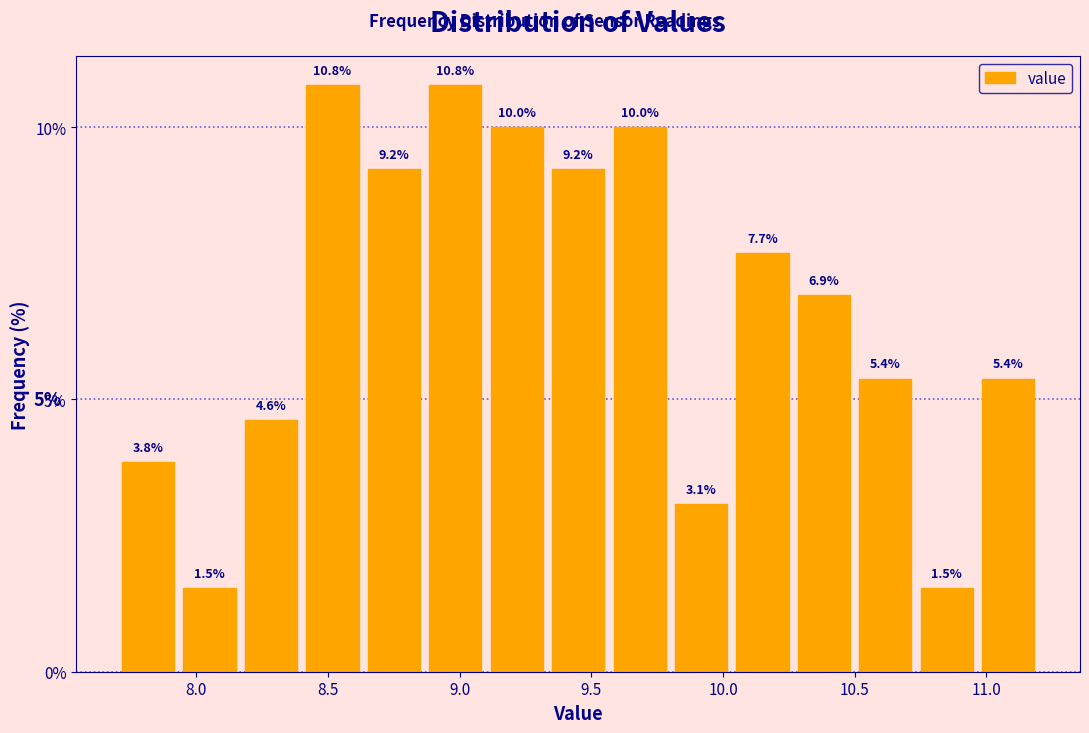

Reading left to right, list every bar in this chart as the range it spans on the x-axis followed by its height. The bar edges are not printed on the chart, so give them approximately, as read against the axis.

7.70 to 7.95: 3.8
7.95 to 8.15: 1.5
8.15 to 8.40: 4.6
8.40 to 8.65: 10.8
8.65 to 8.85: 9.2
8.85 to 9.10: 10.8
9.10 to 9.35: 10.0
9.35 to 9.55: 9.2
9.55 to 9.80: 10.0
9.80 to 10.05: 3.1
10.05 to 10.25: 7.7
10.25 to 10.50: 6.9
10.50 to 10.75: 5.4
10.75 to 10.95: 1.5
10.95 to 11.20: 5.4